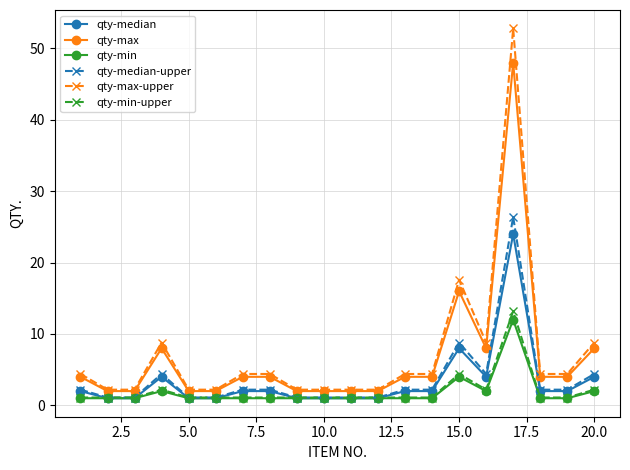

What is the value of the qty-min point at the 20th from the left?

2.0